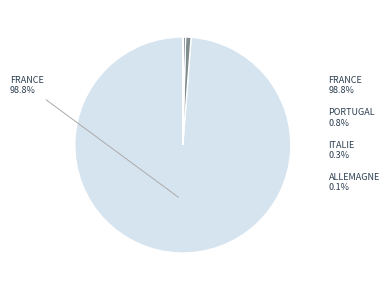

What is the change in value from France to Allemagne?

-9170